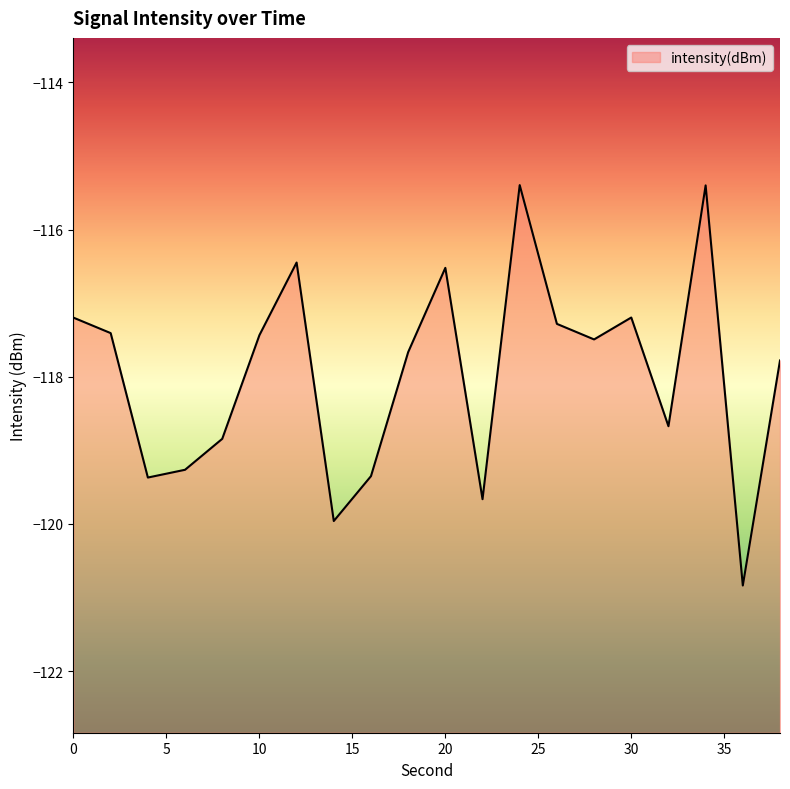

True or false: the data shows -116.5 at 20.

True